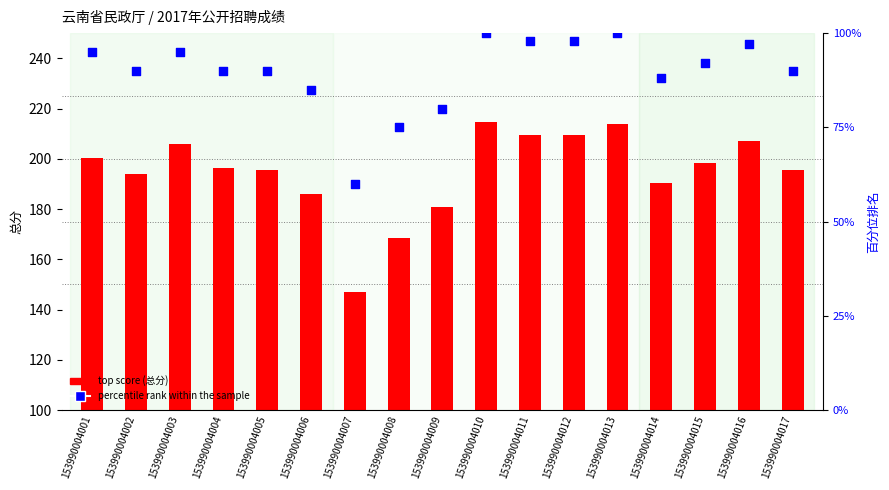

Which series has the largest total across all categories?

top score